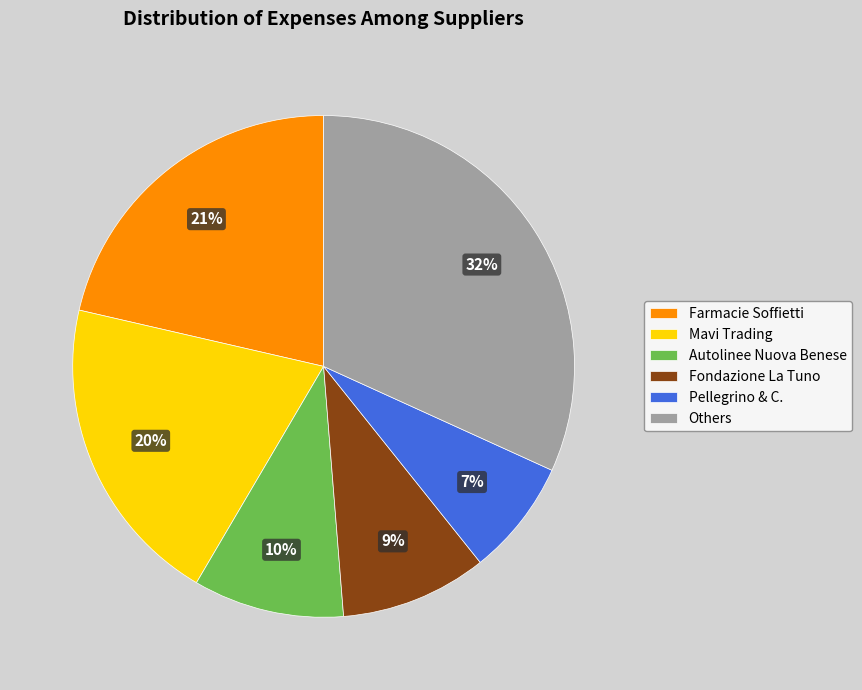

Is Farmacie Soffietti the majority of the pie?

No